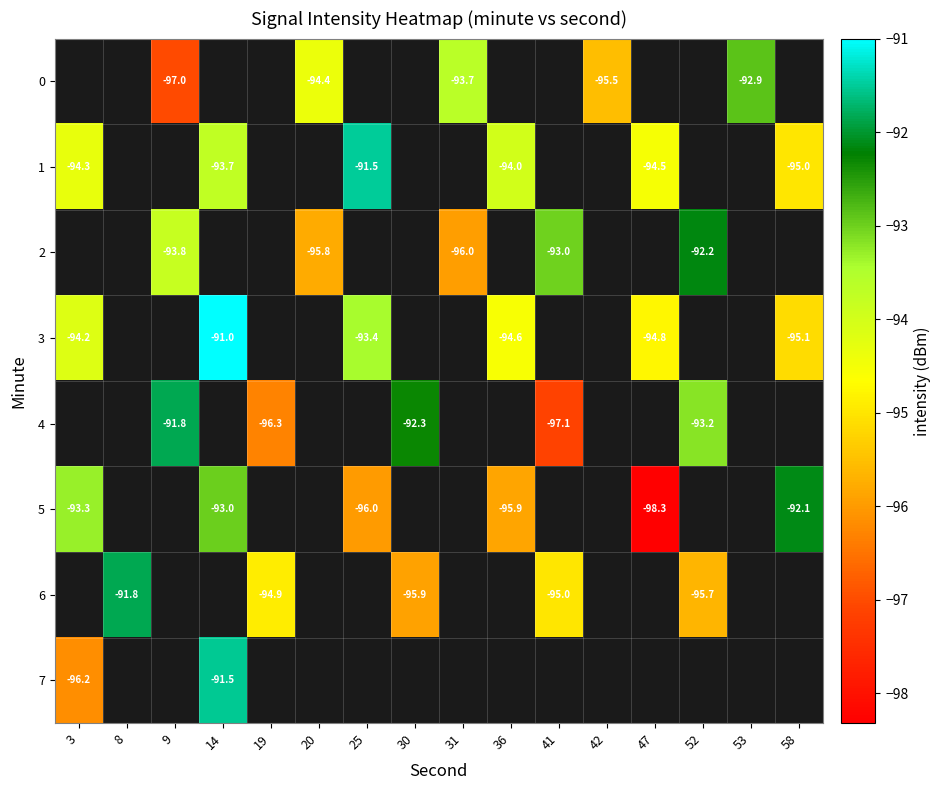

How many values in 5 are below zero?

6